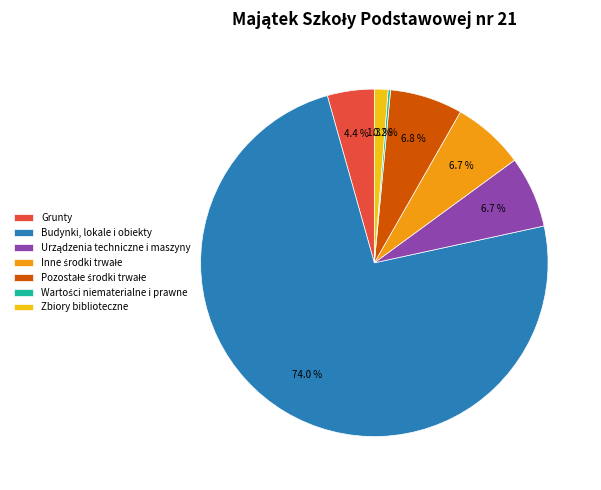

Which has a higher value, Budynki, lokale i obiekty or Grunty?

Budynki, lokale i obiekty